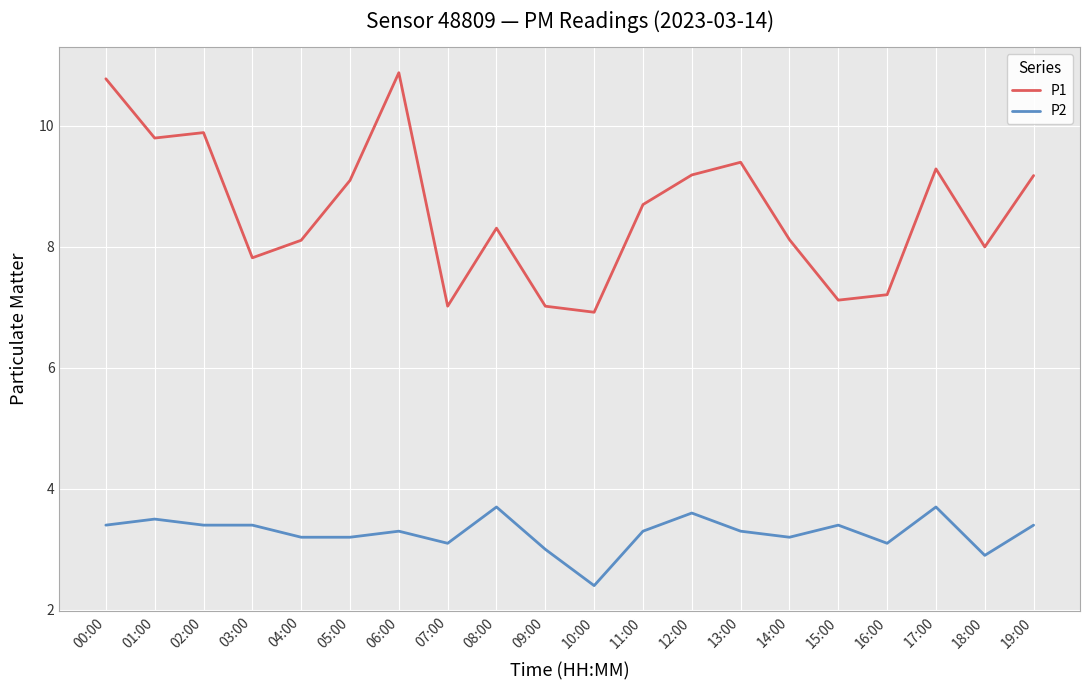

What is the difference between the maximum and minimum values in the P2 series?

1.3